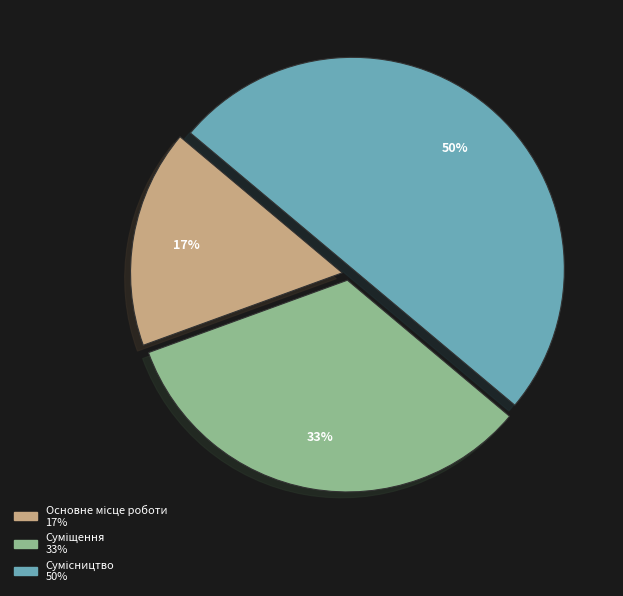

To the nearest percent, what is the difference between the largest and smallest slice percentages?

33%